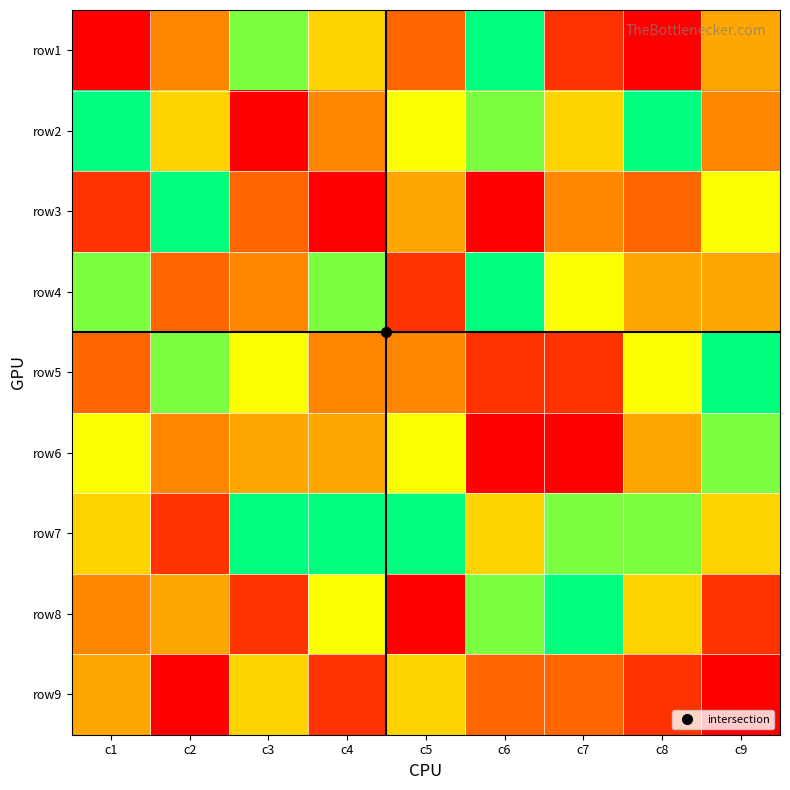

List the series in order of their peak value, lowest first.

row9, row6, row1, row2, row3, row4, row5, row7, row8